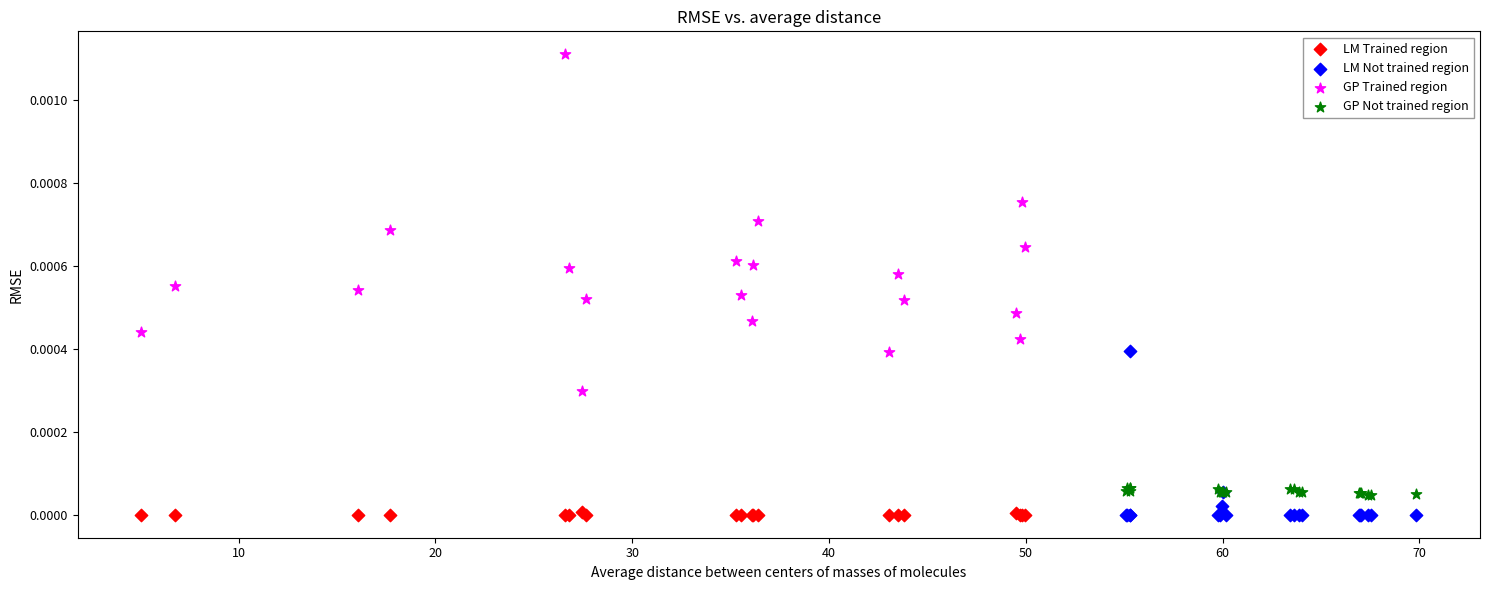

Which series contains the highest Y value?

GP Trained region